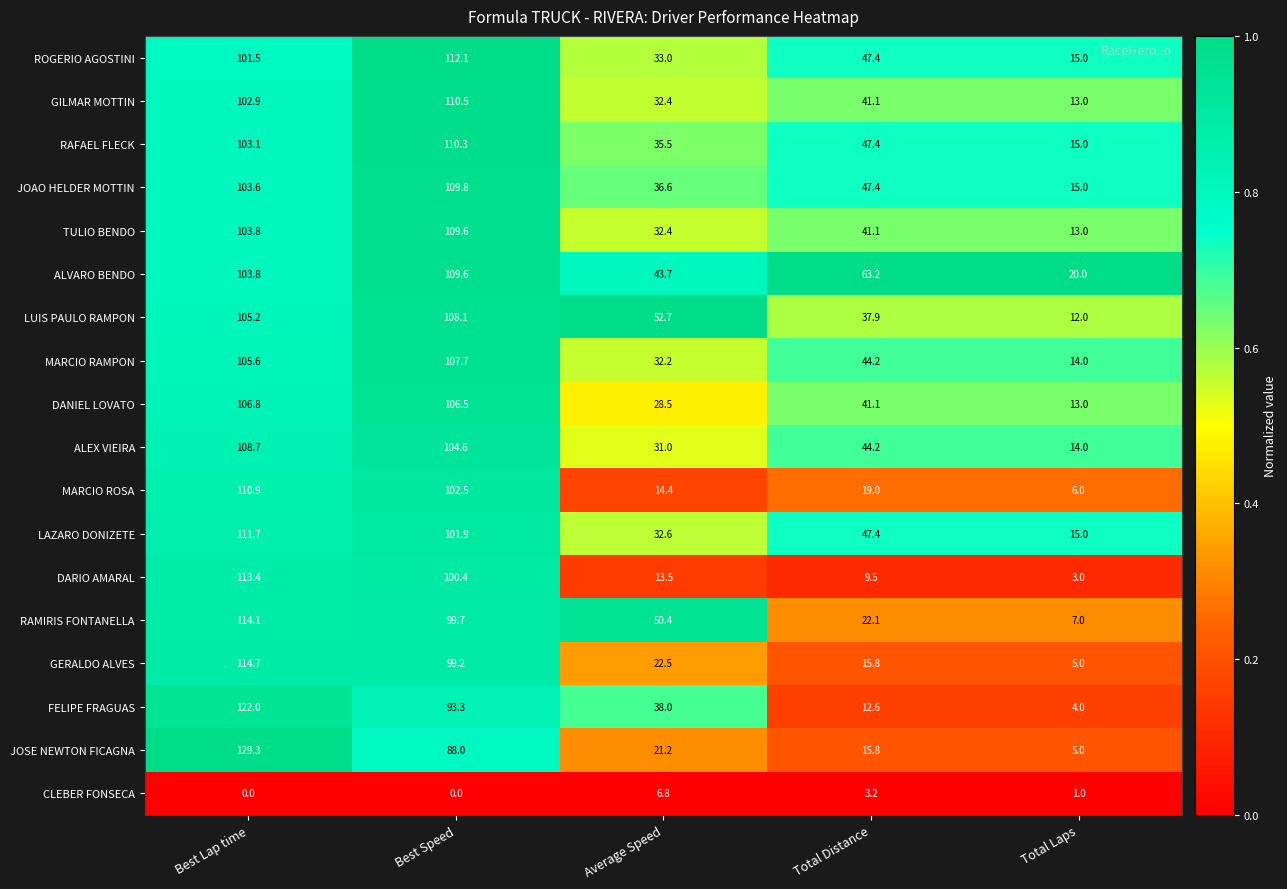

At which label does GERALDO ALVES first exceed 22?

Best Lap time